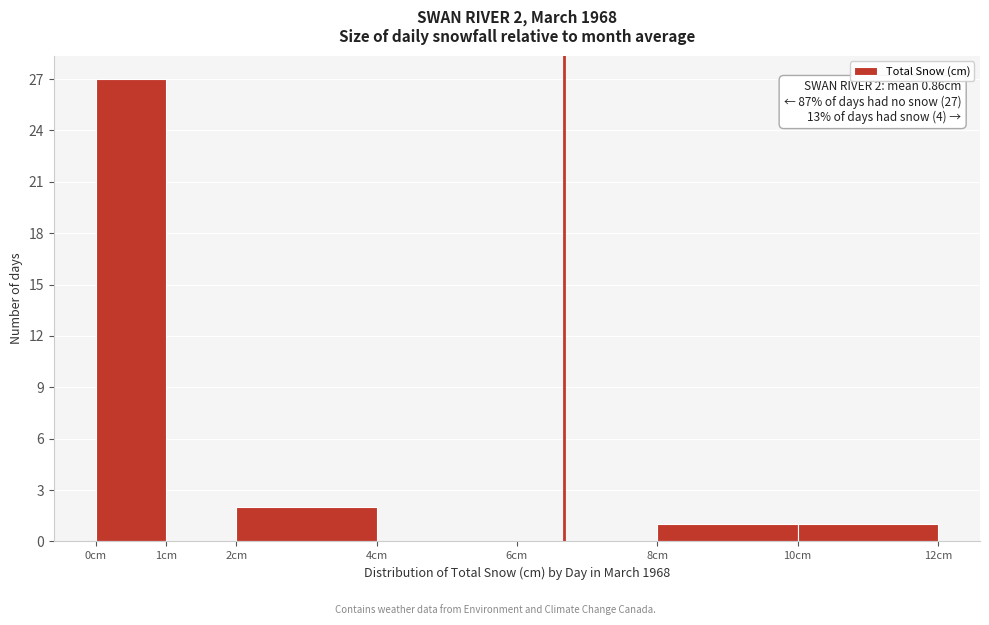

Over which range of the x-axis is the bar tallest?

0 to 1